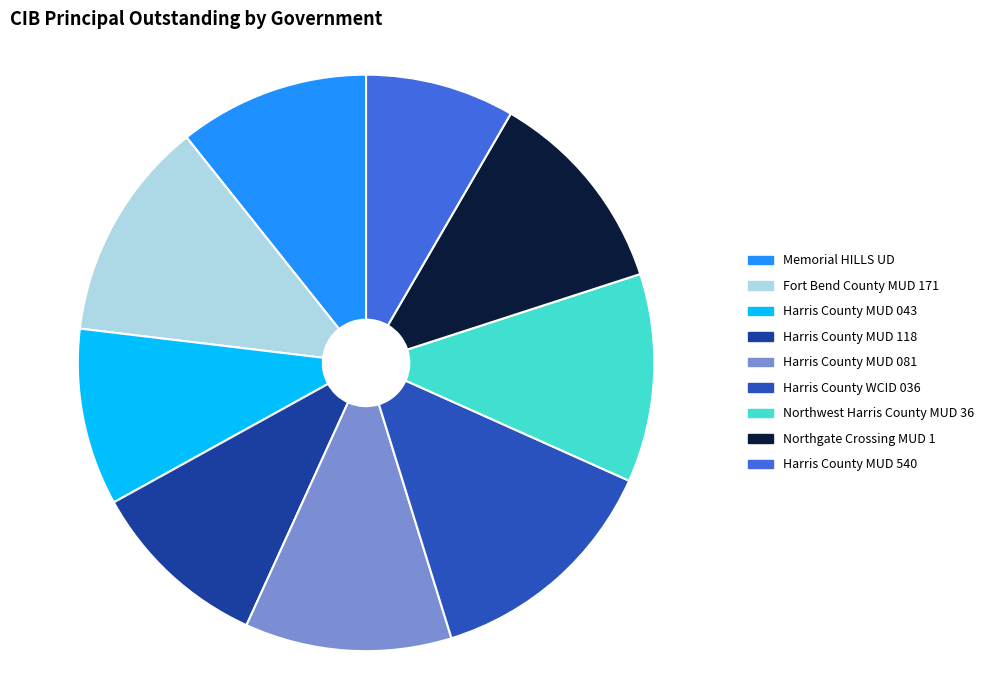

To the nearest percent, what portion does Harris County MUD 118 represent?

10%